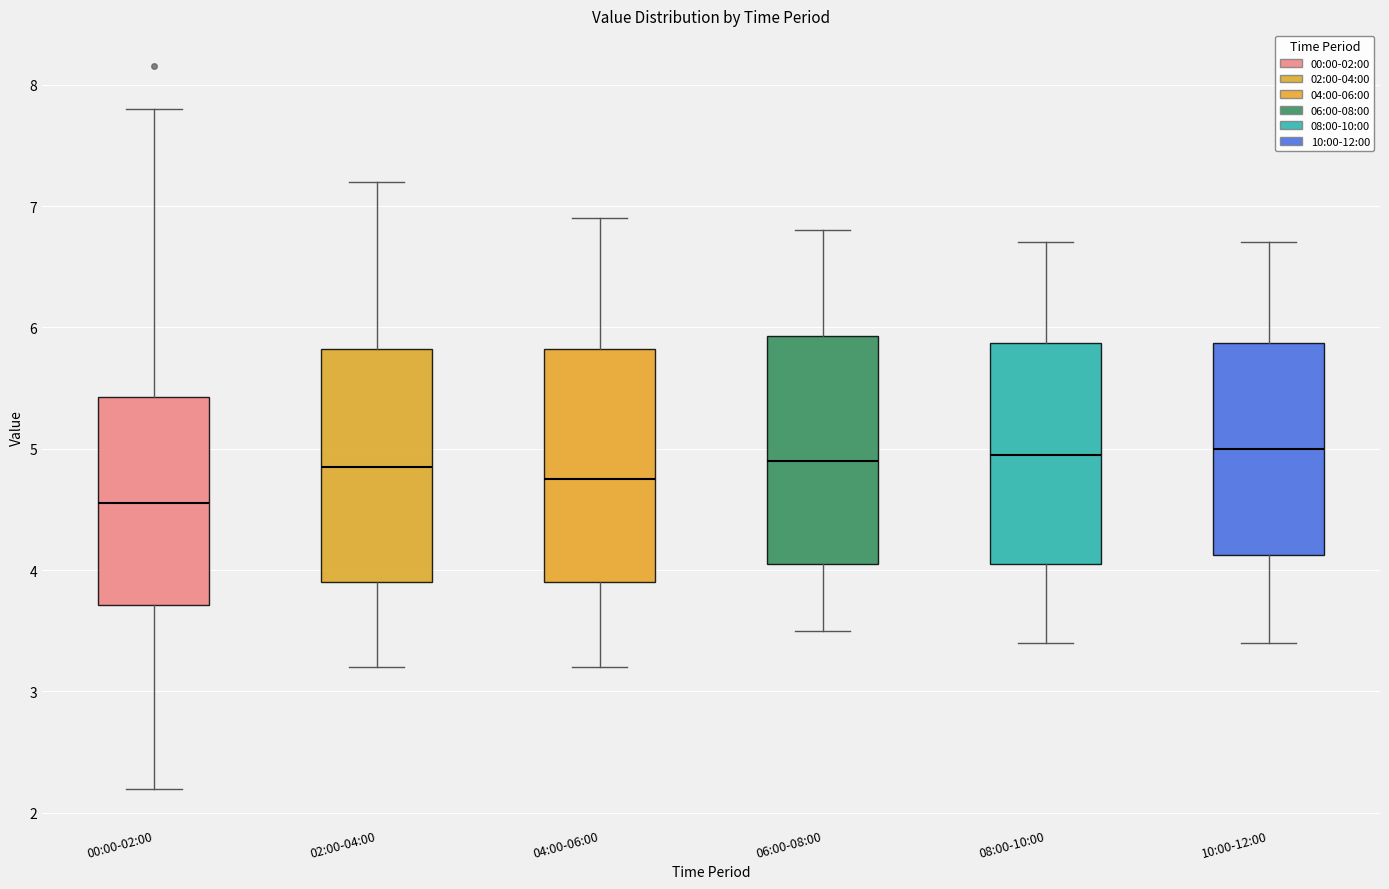

Reading left to right, read every box against the y-axis: the position of its median line, the range the box covers, and the ends of its whiskers. The values are not printed on the chart, so give them approximately, as read against the axis.

00:00-02:00: median 4.6, box 3.7 to 5.4, whiskers 2.2 to 7.8
02:00-04:00: median 4.9, box 3.9 to 5.8, whiskers 3.2 to 7.2
04:00-06:00: median 4.8, box 3.9 to 5.8, whiskers 3.2 to 6.9
06:00-08:00: median 4.9, box 4.1 to 5.9, whiskers 3.5 to 6.8
08:00-10:00: median 5.0, box 4.1 to 5.9, whiskers 3.4 to 6.7
10:00-12:00: median 5.0, box 4.1 to 5.9, whiskers 3.4 to 6.7